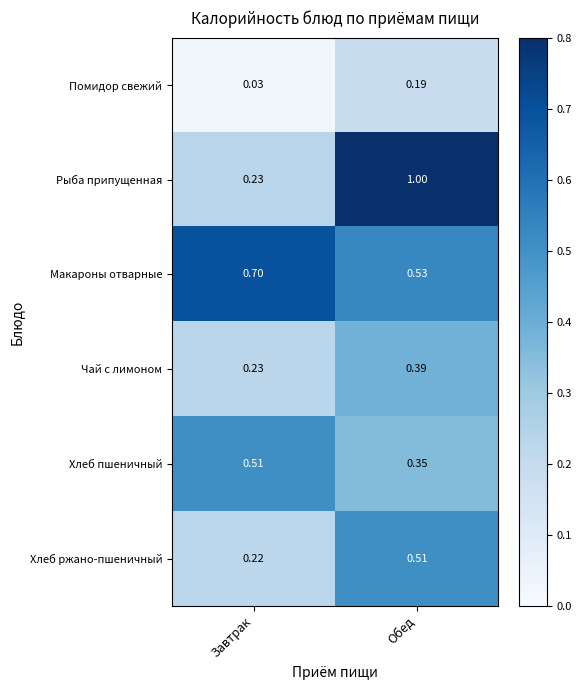

At which category is the sum across all series the highest?

Обед